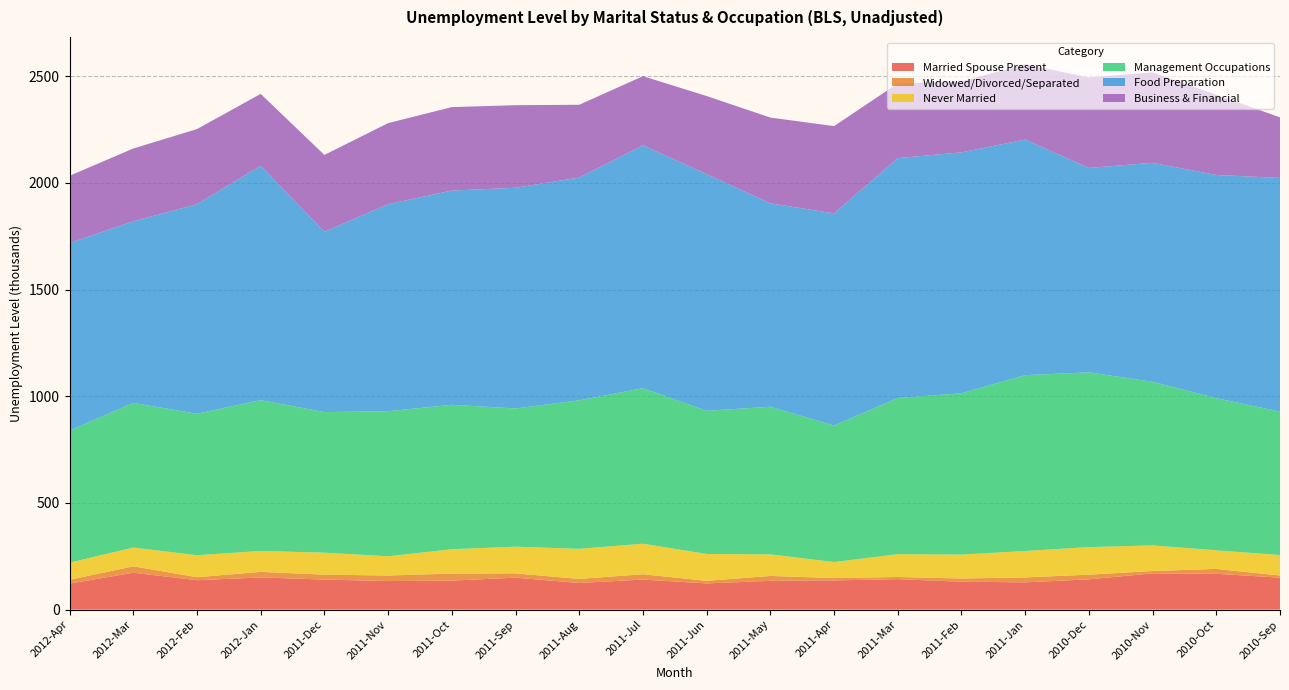

Reading right to left, list all the values displayed in this chart.

Married Spouse Present: 150	168	170	142	128	131	143	137	135	123	141	125	150	136	134	141	151	138	173	122
Widowed/Divorced/Separated: 10	23	11	22	23	15	10	11	23	12	25	19	20	33	26	23	26	14	30	18
Never Married: 96	87	120	129	124	112	107	75	101	126	143	141	125	114	90	103	98	103	88	80
Management Occupations: 672	713	767	819	824	756	732	640	692	671	729	696	648	677	680	659	707	663	678	619
Food Preparation: 1095	1046	1026	958	1104	1129	1124	994	953	1109	1138	1044	1034	1004	970	845	1098	982	851	879
Business & Financial: 284	376	424	424	353	333	350	409	402	366	324	341	387	391	380	360	337	352	341	315